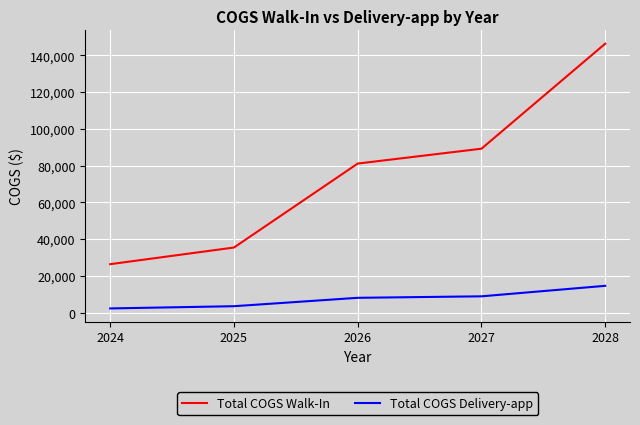

True or false: Total COGS Delivery-app and Total COGS Walk-In intersect in this chart.

False